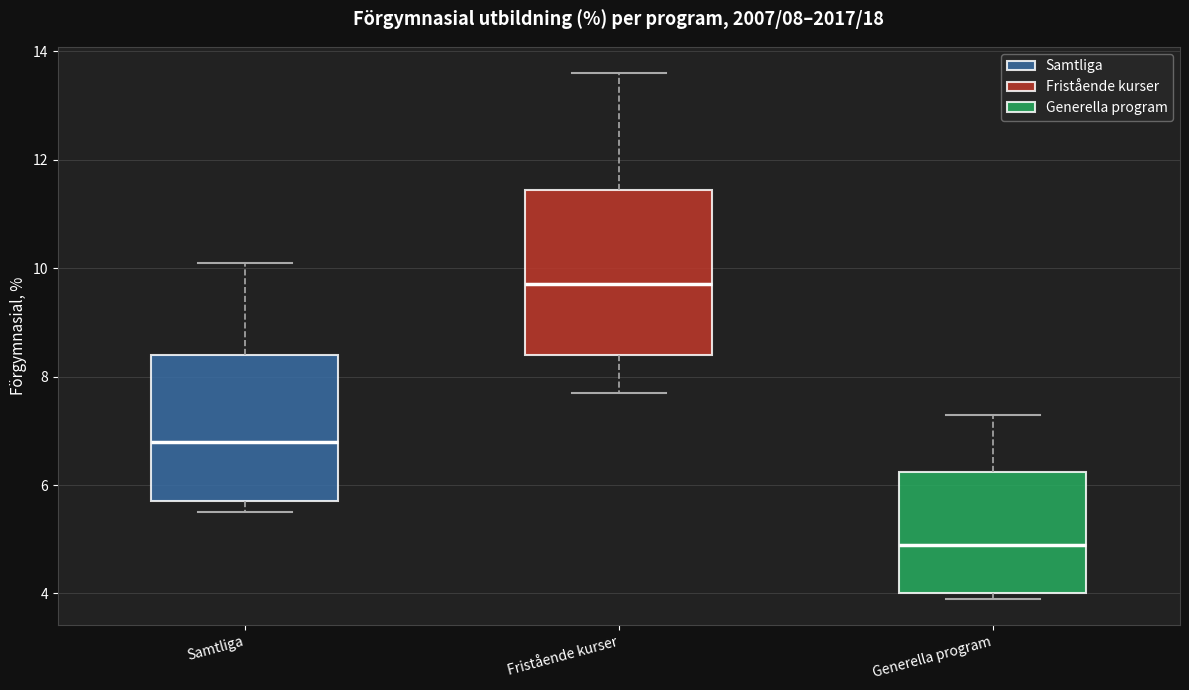

Which box's median line is the highest?

Fristående kurser